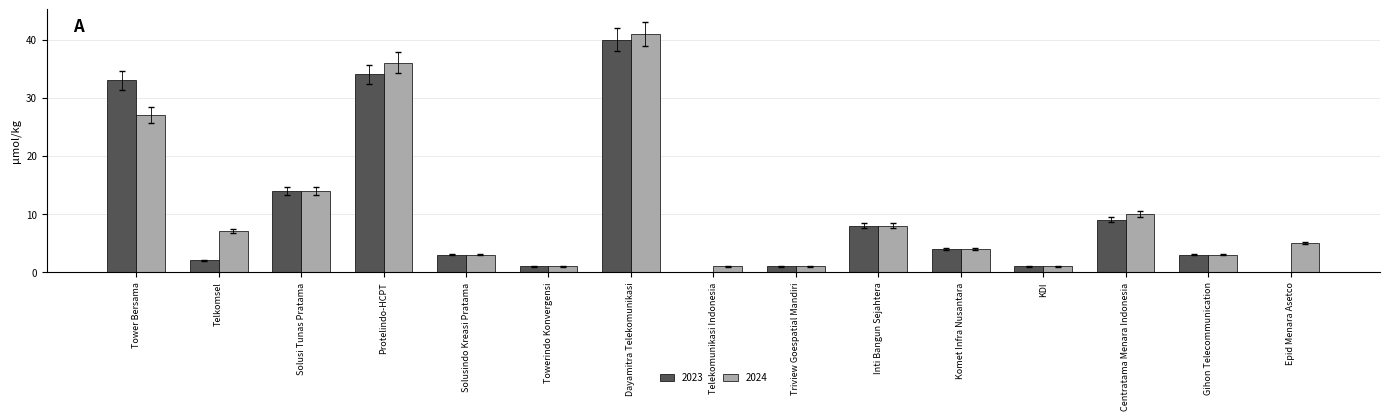

At which category is the sum across all series the highest?

Dayamitra Telekomunikasi